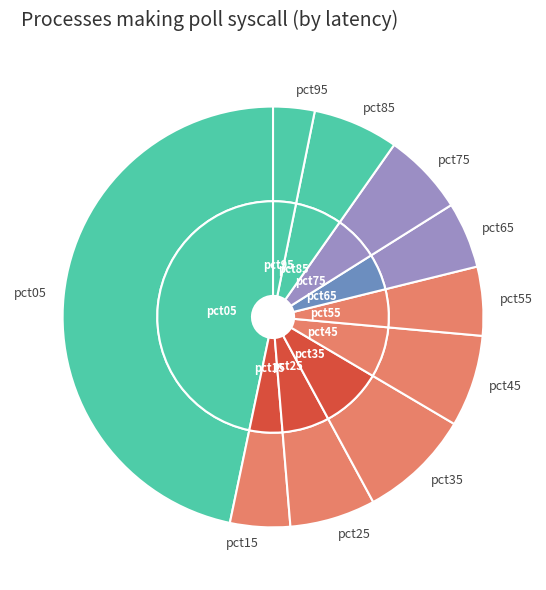

What portion of the pie excludes pct35?

91.4%